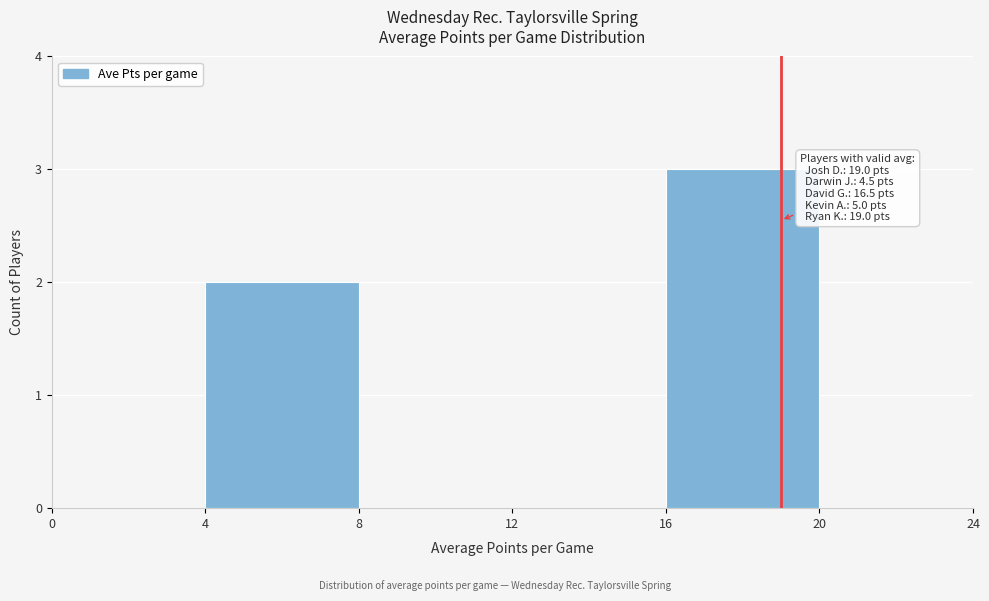

Which range on the x-axis has the tallest bar?

16 to 20